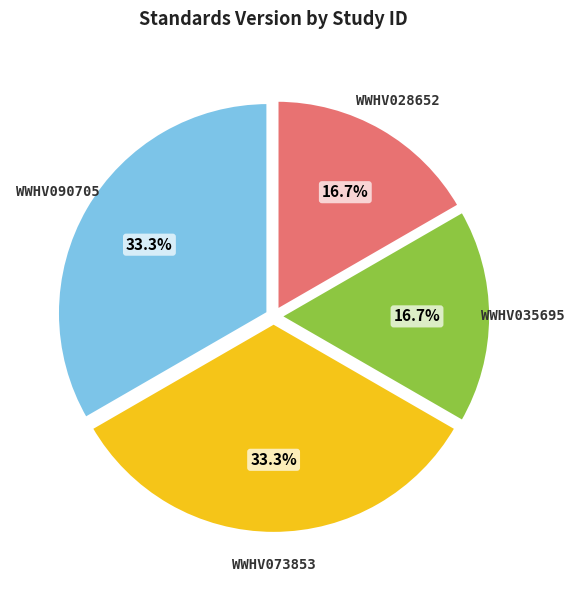

Does WWHV028652 represent more than half of the total?

No